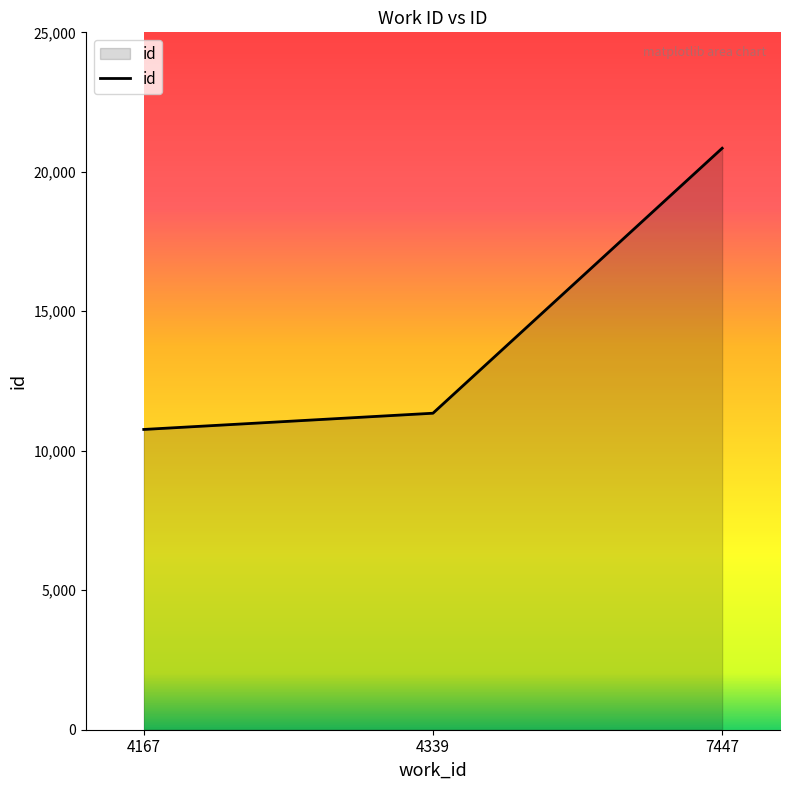

Does the chart display data point markers on the line(s)?

No